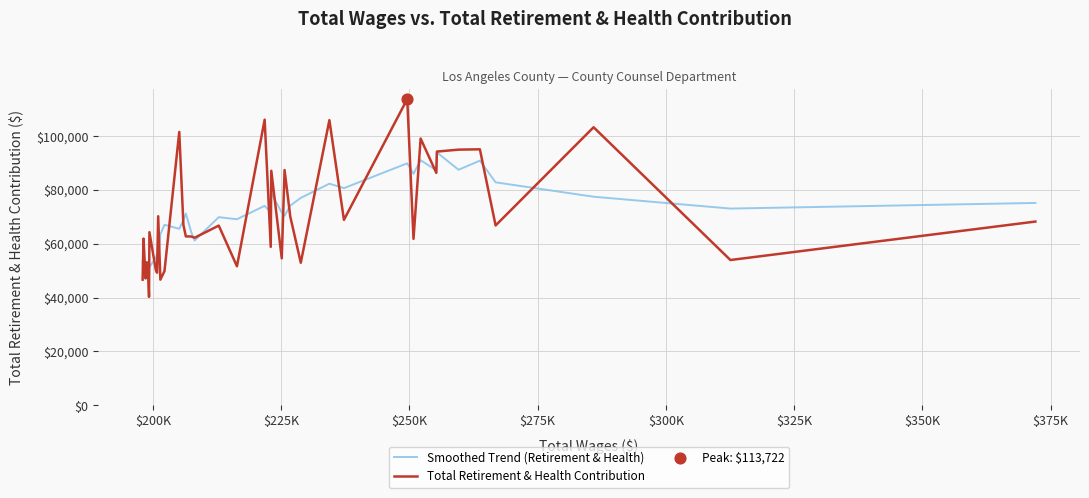

What is the lowest value of the Smoothed Trend (Retirement & Health) series?

51039.0